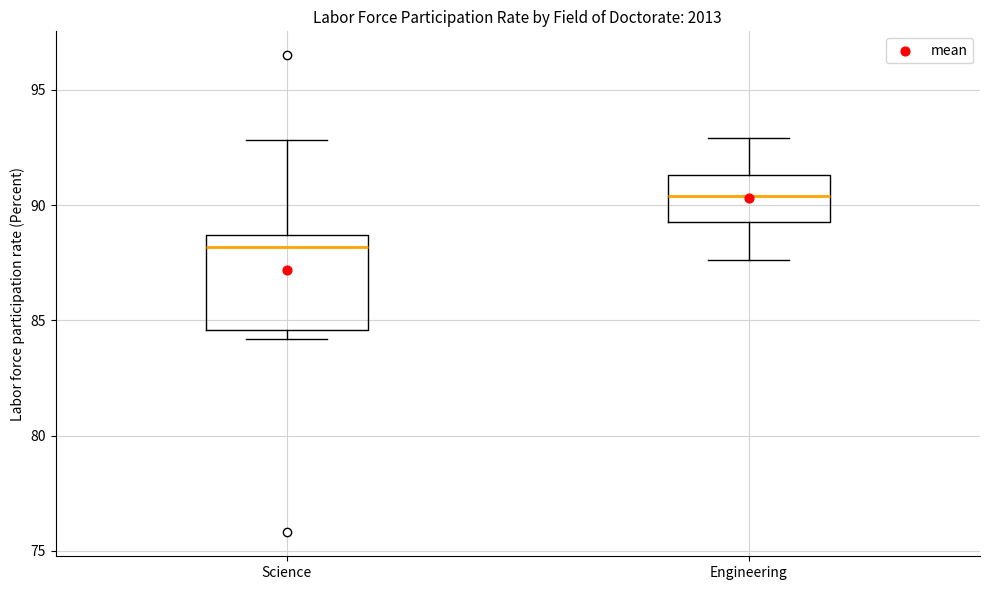

Reading left to right, transcribe this box plot: for each box, give where its median line is, the range the box spans, and where its two whiskers end, as read against the y-axis. The values are not printed on the chart, so give them approximately, as read against the axis.

Science: median 88.0, box 84.5 to 88.5, whiskers 84.0 to 93.0
Engineering: median 90.5, box 89.5 to 91.5, whiskers 87.5 to 93.0